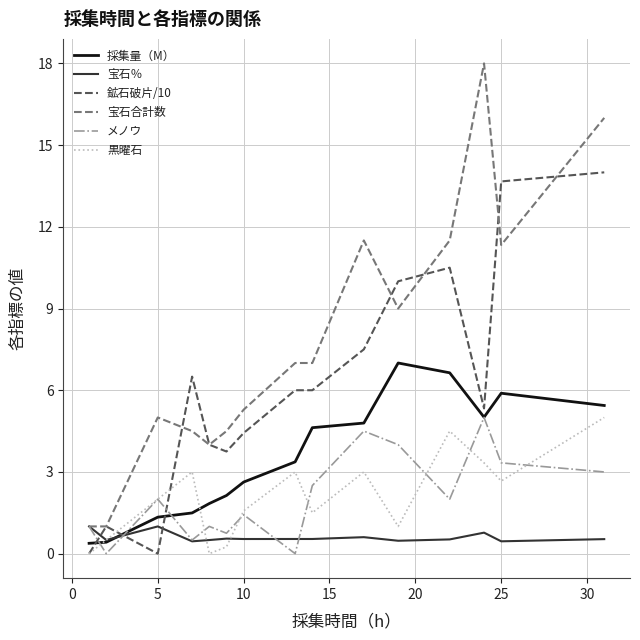

Which series has the largest total across all categories?

宝石合計数